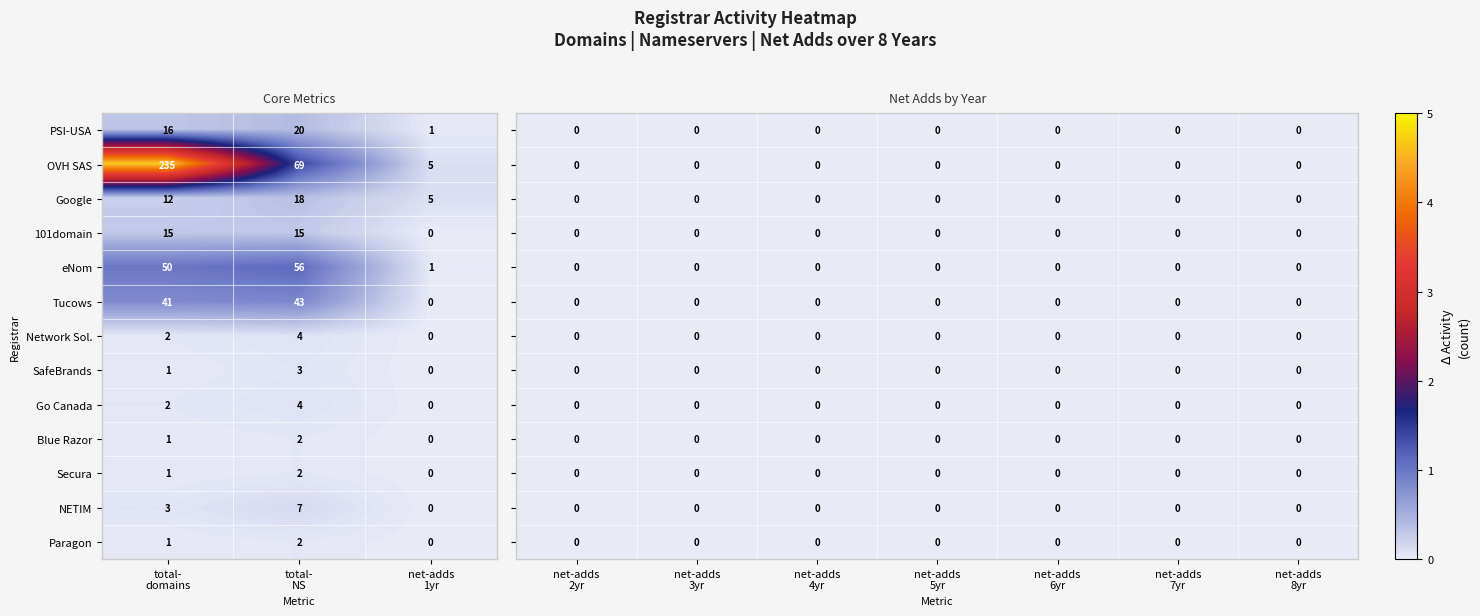

How many categories are shown in the chart?

10